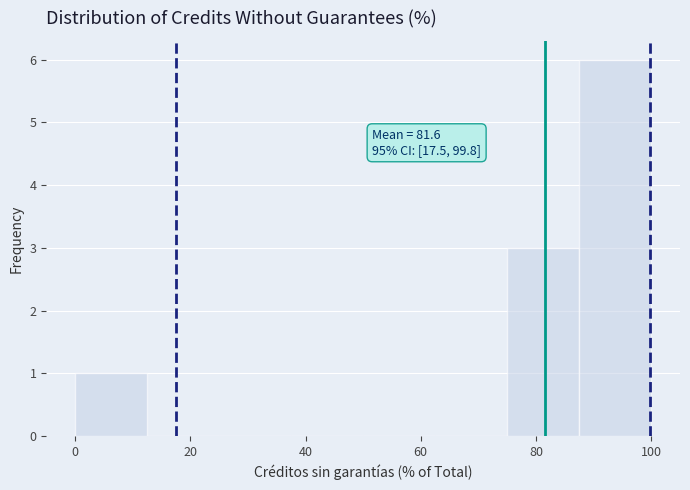

Which range on the x-axis has the tallest bar?

87.5 to 100.0